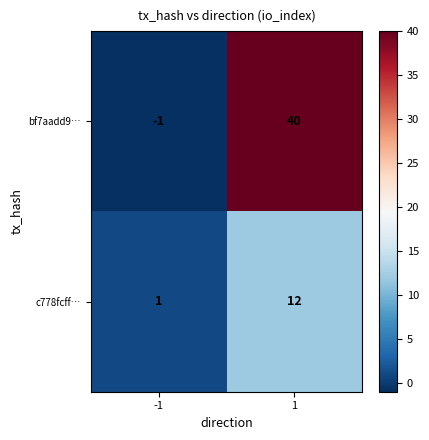

Reading left to right, extract all data points from this chart.

bf7aadd9…: -1=-1	1=40
c778fcff…: -1=1	1=12